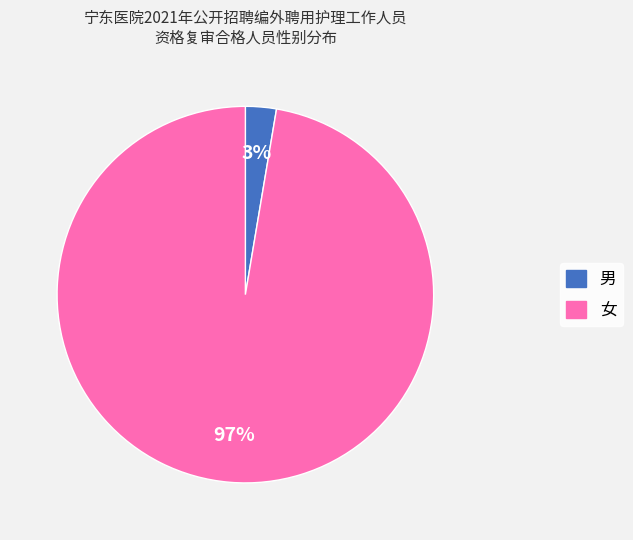

What is the smallest slice in the pie chart?

男